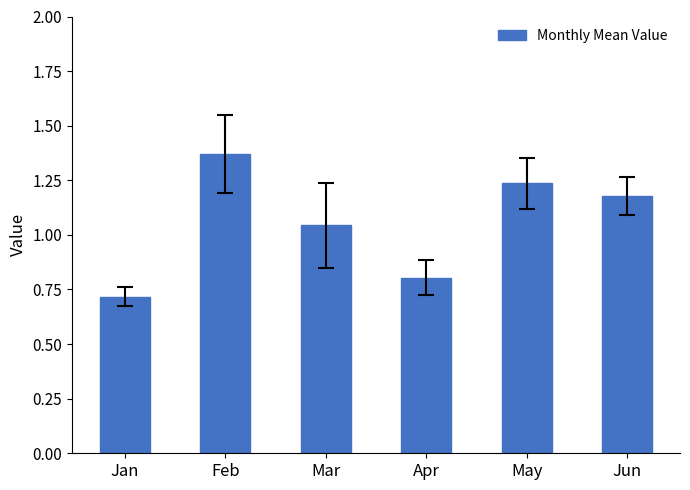

Where is the data nearest to the value 1?

Mar